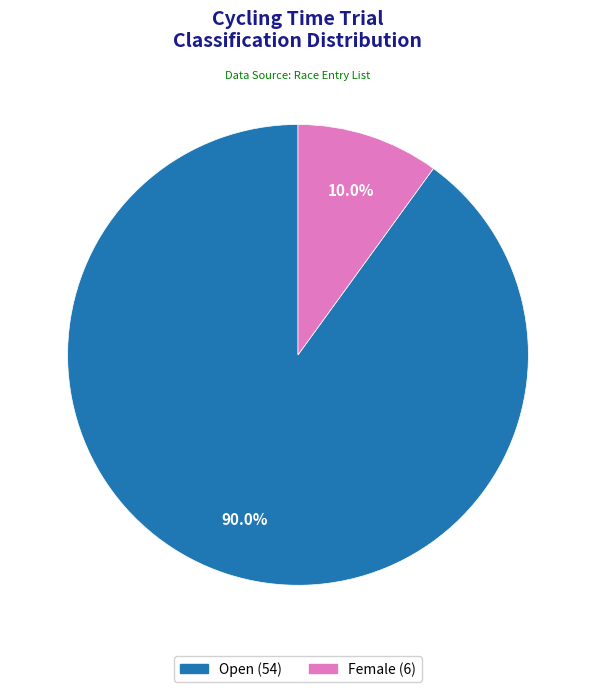

To the nearest percent, what portion does Female represent?

10%